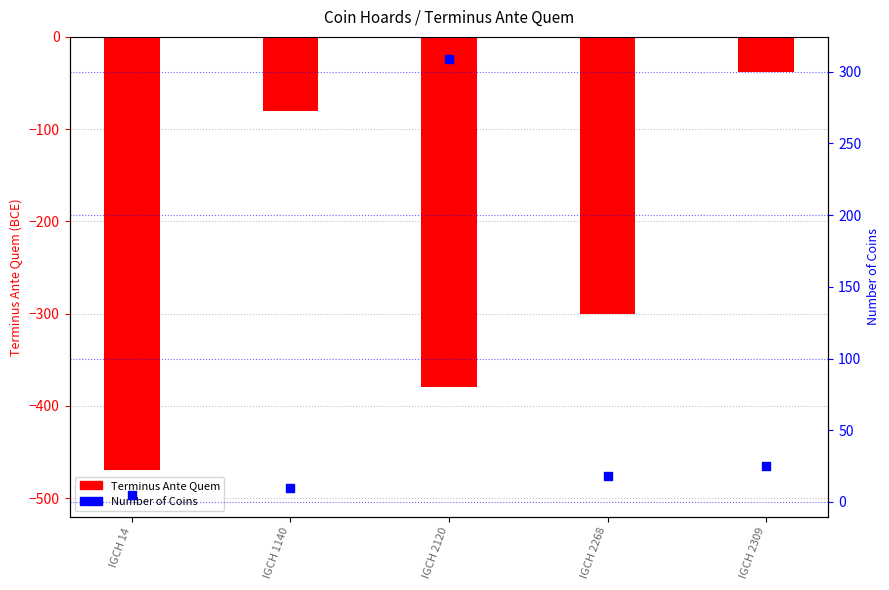

What is the total value across all series at IGCH 2268?

-282